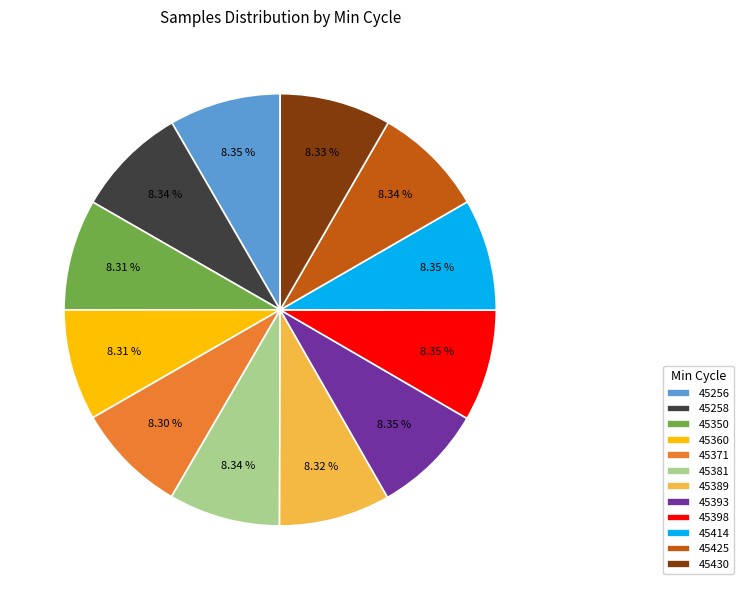

What is the ratio of the value at 45360 to the value at 45425?

1.0